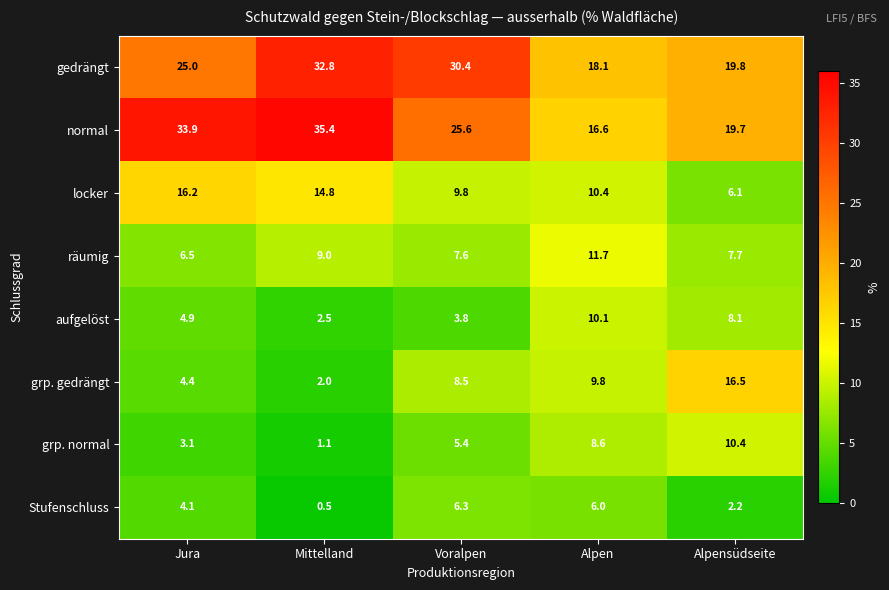

Rank the series at Alpen from lowest to highest value.

Stufenschluss, grp. normal, grp. gedrängt, aufgelöst, locker, räumig, normal, gedrängt